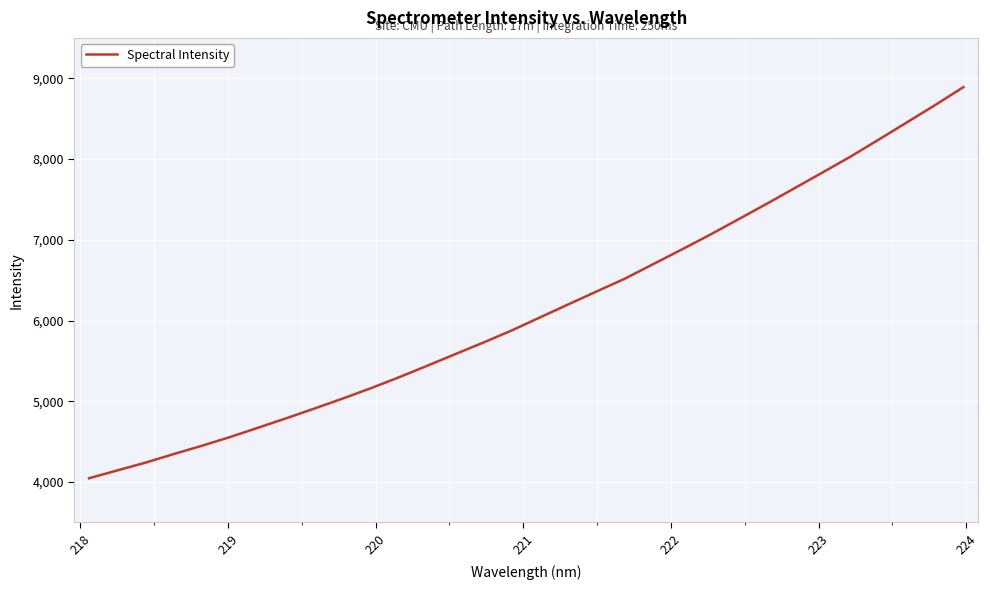

What is the difference between the maximum and minimum values?

4842.9